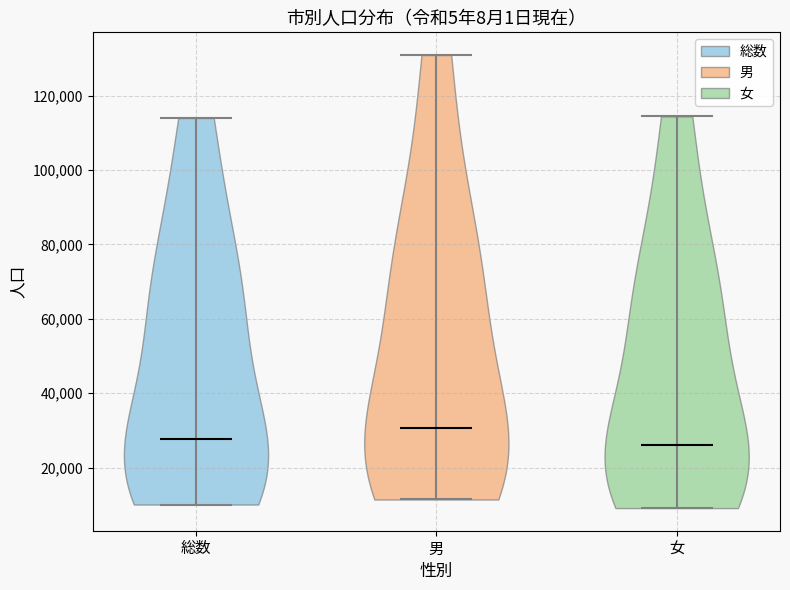

Reading left to right, read every violin against the y-axis: where its median line is, and the lowest and highest points it reaches. The values are not printed on the chart, so give them approximately, as read against the axis.

総数: median line 28000, lowest point 10000, highest point 114000
男: median line 30000, lowest point 12000, highest point 130000
女: median line 26000, lowest point 10000, highest point 114000